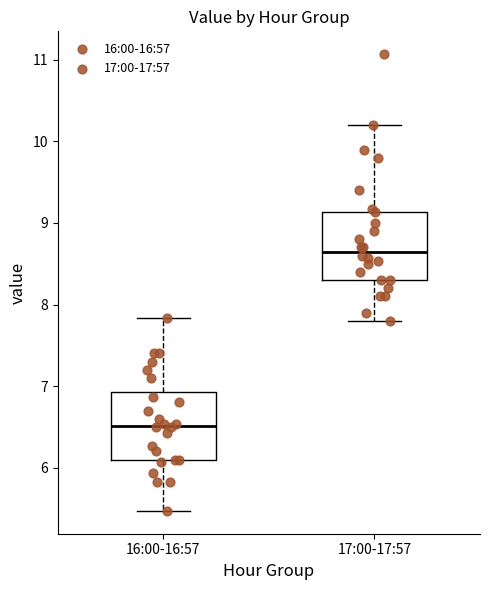

Where does the lower whisker of the box for 16:00-16:57 end on the y-axis? The values are not printed on the chart, so give them approximately, as read against the axis.

5.5